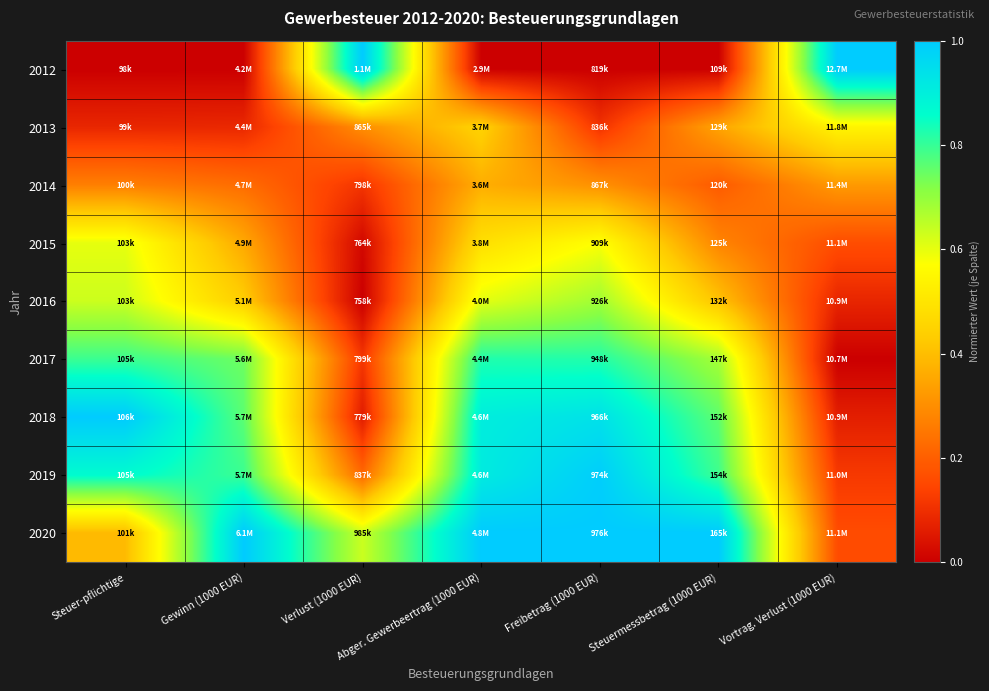

At which category is the sum across all series the highest?

Abger. Gewerbeertrag (1000 EUR)